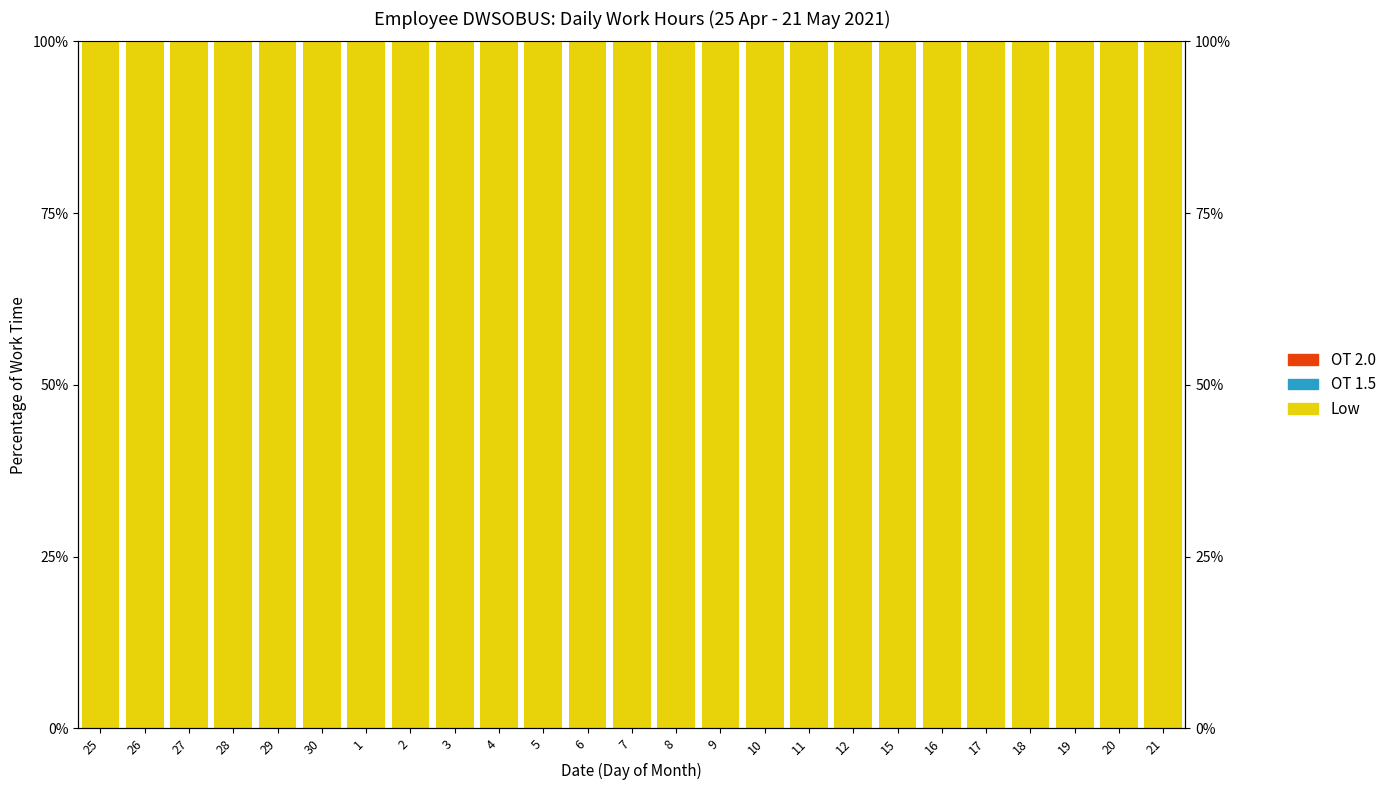

Rank the categories by OT 2.0 value from highest to lowest.

25, 26, 27, 28, 29, 30, 1, 2, 3, 4, 5, 6, 7, 8, 9, 10, 11, 12, 15, 16, 17, 18, 19, 20, 21